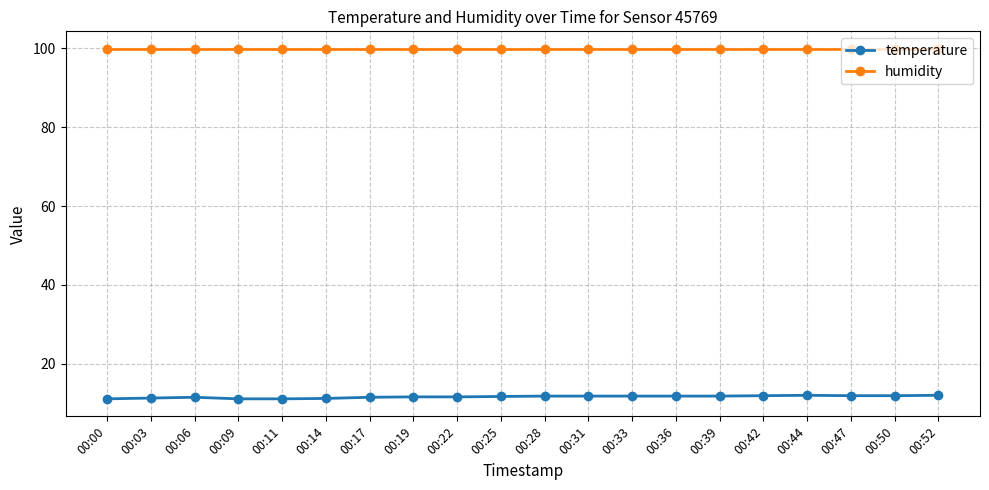

What is the value of the temperature point at the 2nd from the left?

11.3